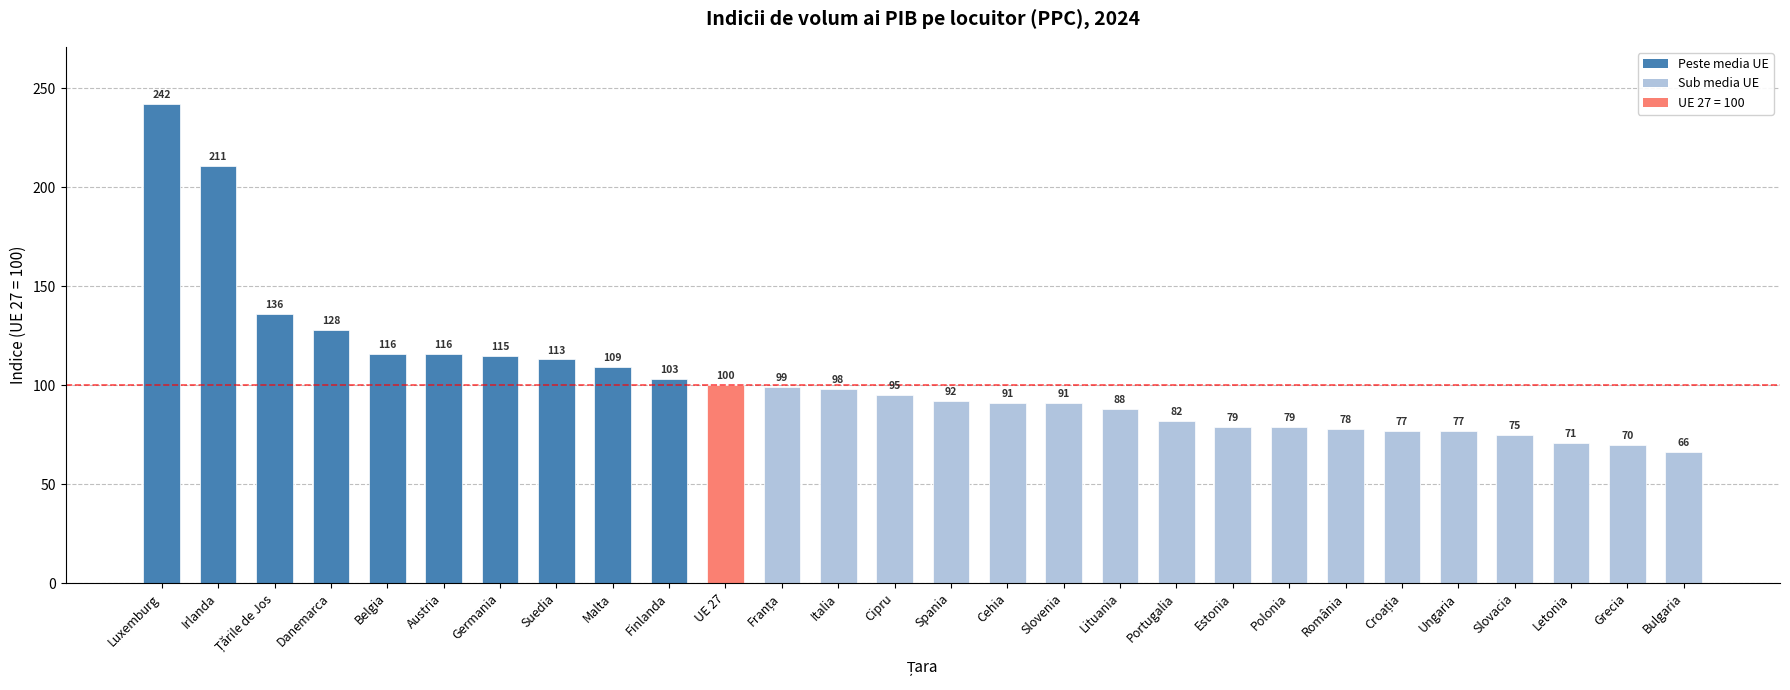

What is the maximum value shown in the chart?

242